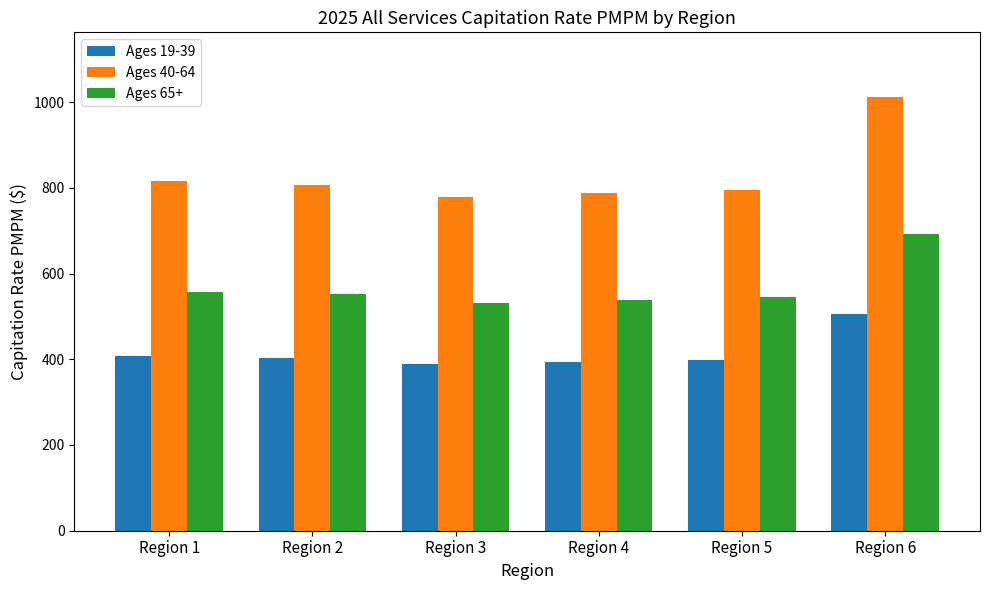

How many data points does each series have?

6